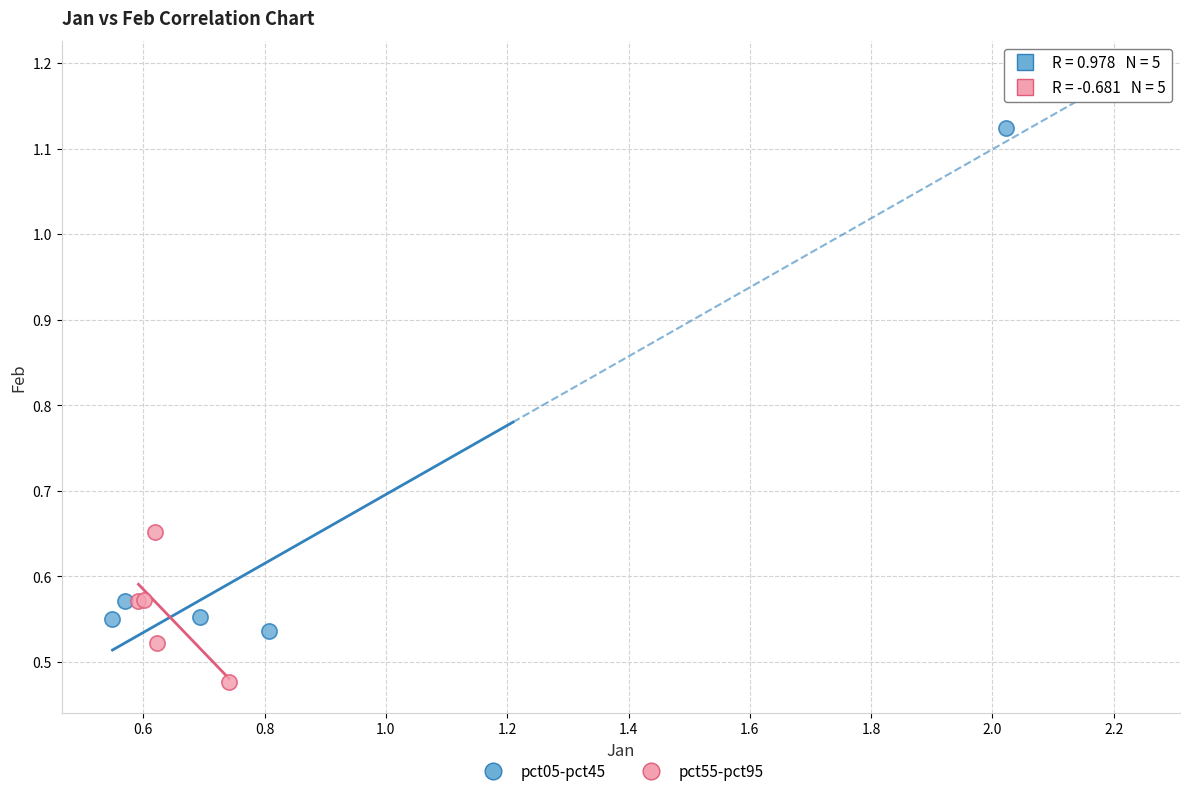

Which series reaches the maximum Y coordinate?

pct05-pct45